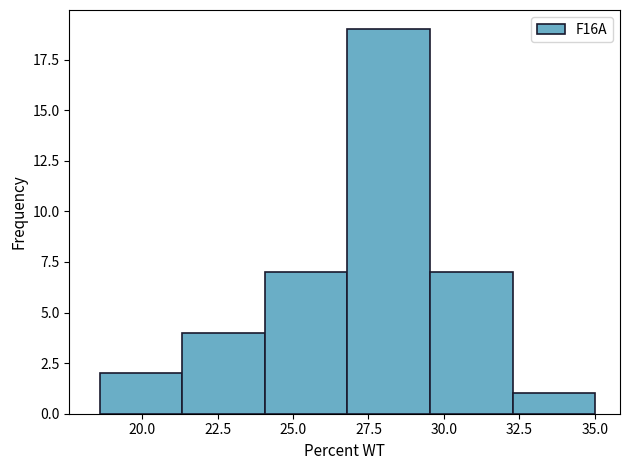

Over which range of the x-axis is the bar tallest?

27.0 to 29.5